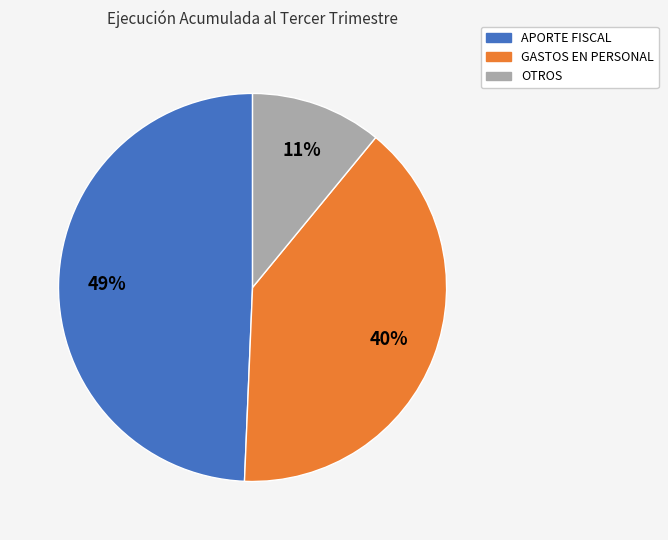

Is there a majority slice in this chart?

No